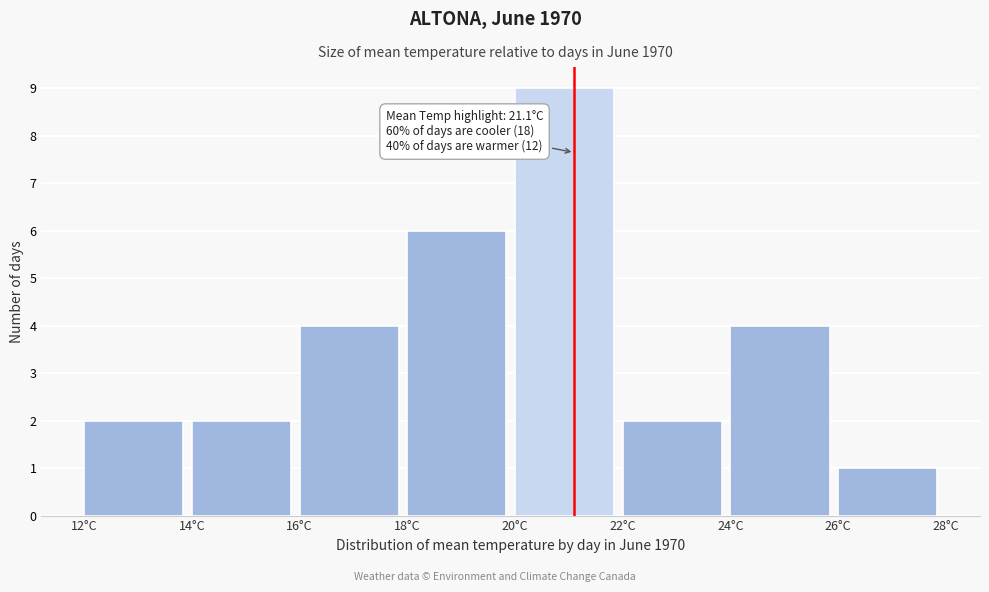

Which range on the x-axis has the tallest bar?

20 to 22